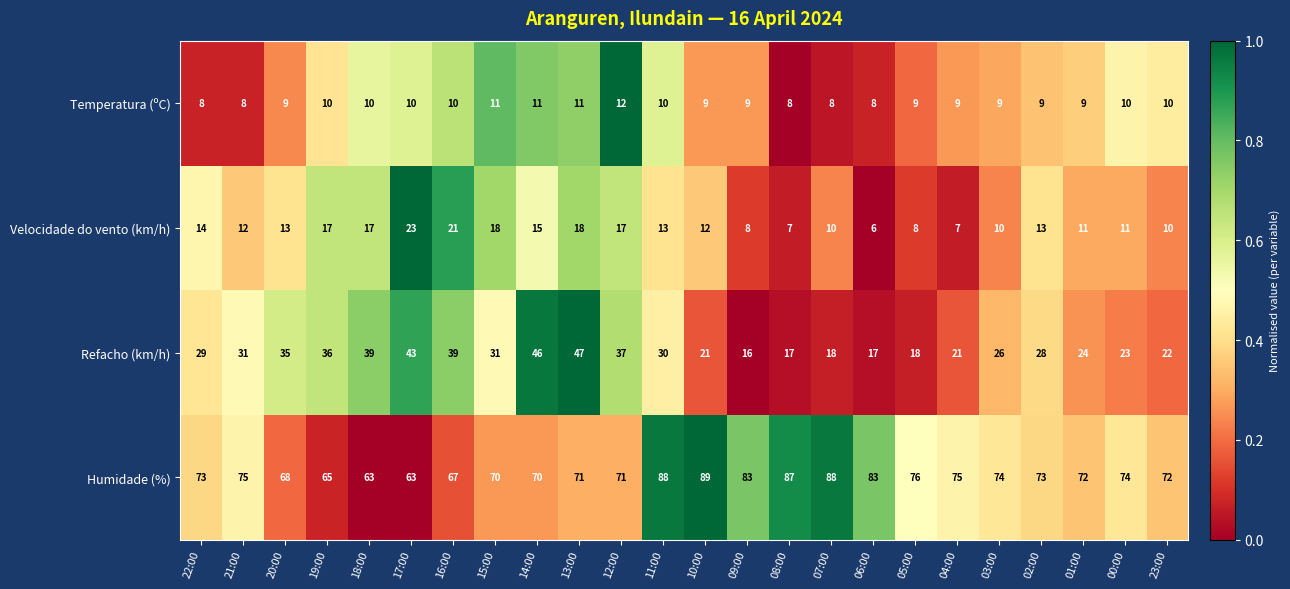

True or false: Temperatura (ºC) has a value of 12 at 20:00.

False